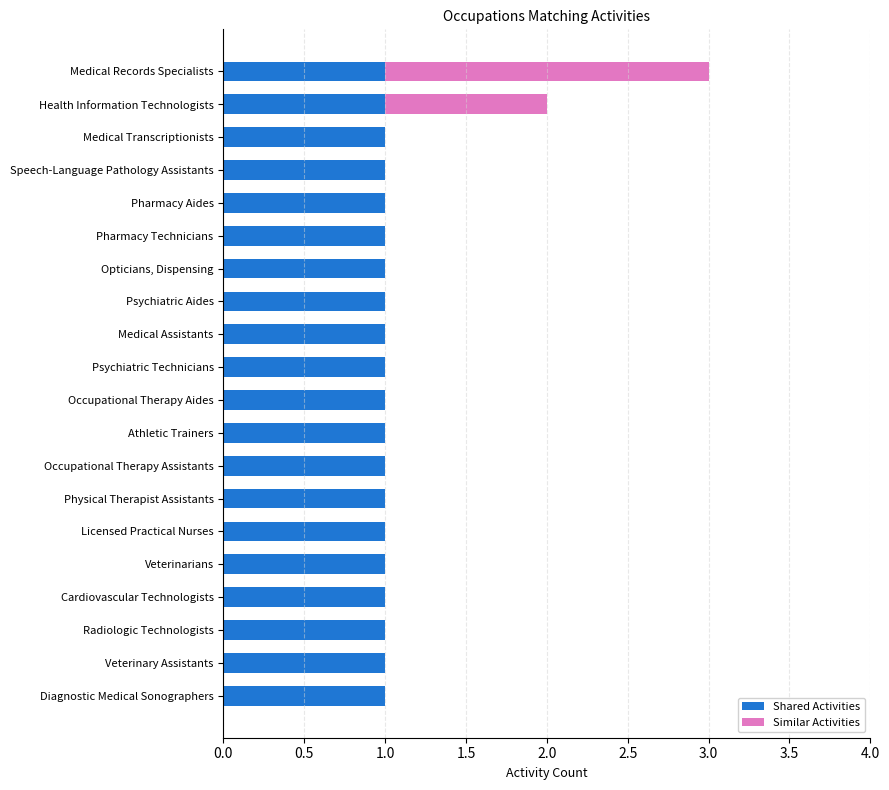

The value of Shared Activities at Diagnostic Medical Sonographers is 1. True or false?

True